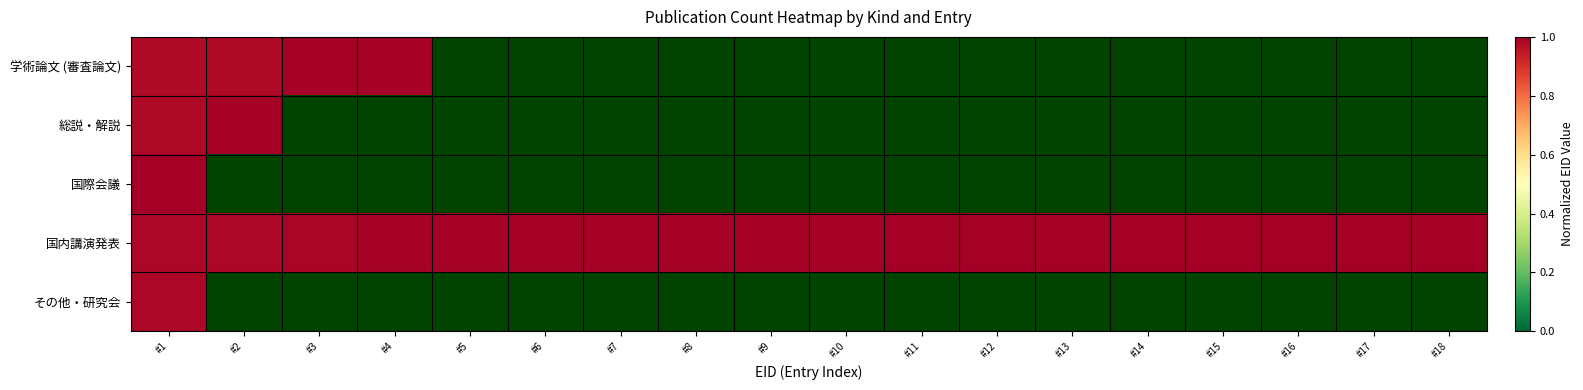

Which series has the largest range (max minus min)?

学術論文 (審査論文)